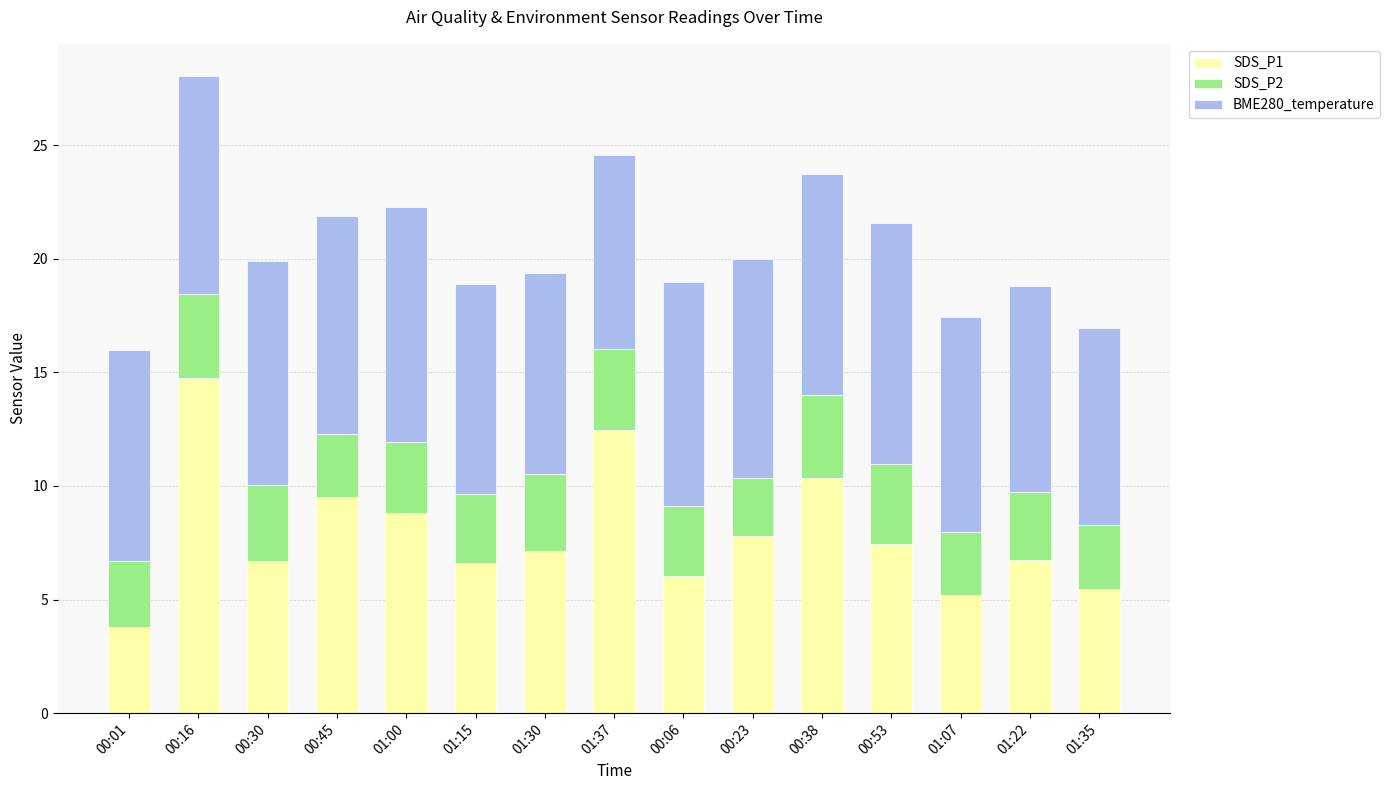

What is the maximum value for SDS_P1?

14.8